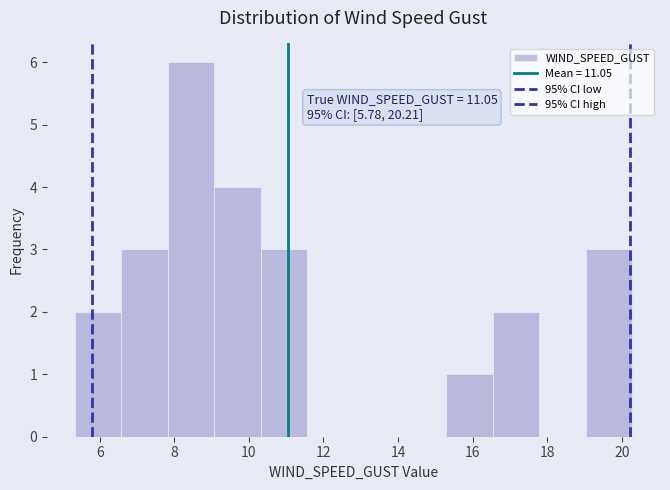

Which range on the x-axis has the tallest bar?

7.8 to 9.0